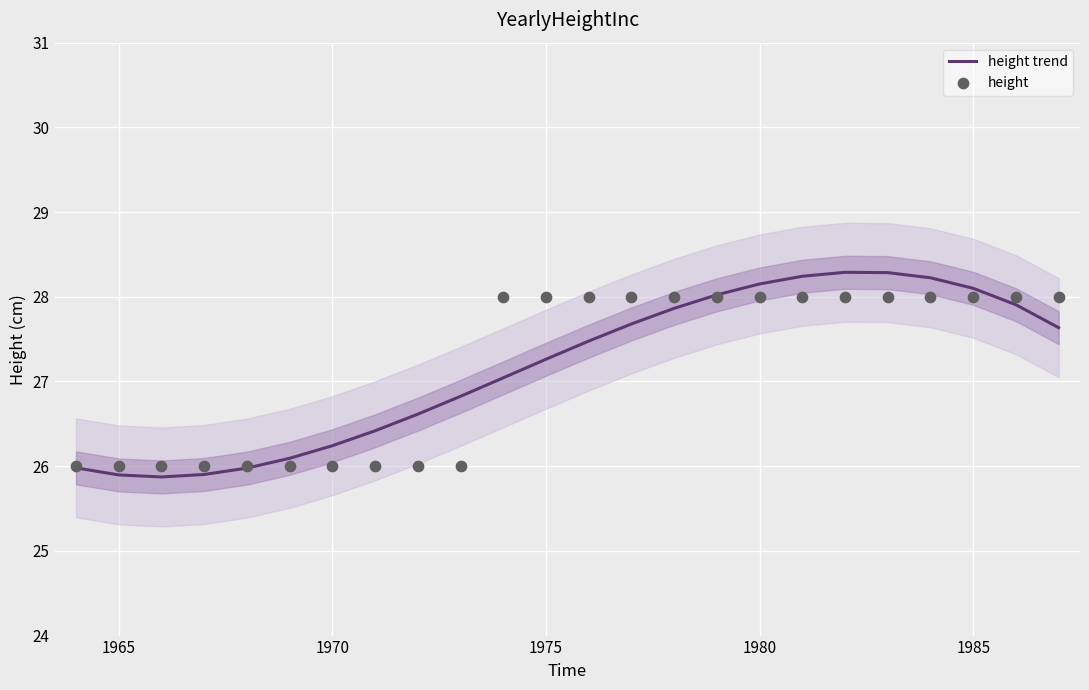

Which series reaches the minimum Y coordinate?

height trend